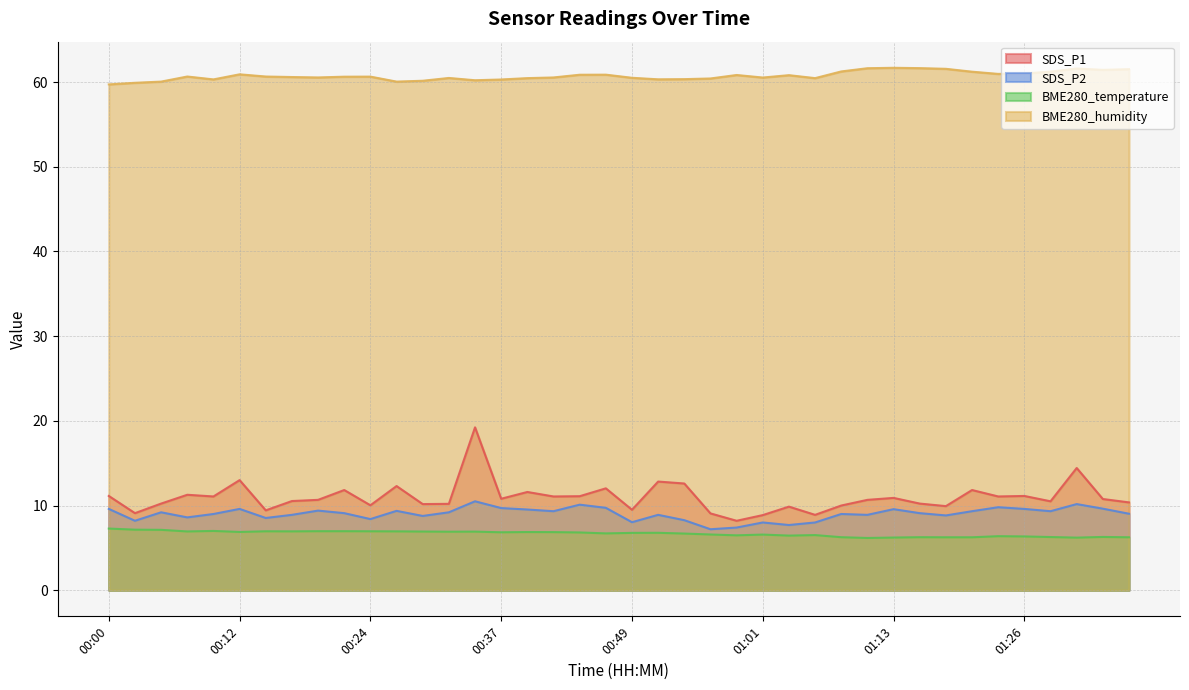

What position from the left is 00:39?

17